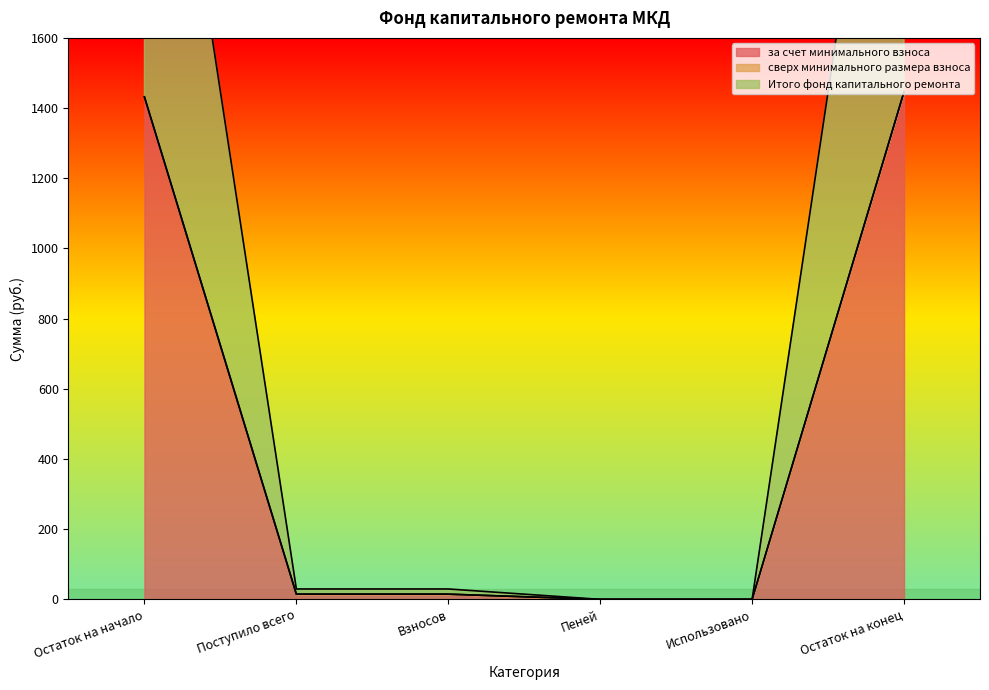

The value of за счет минимального взноса at Использовано is -647.4. True or false?

False